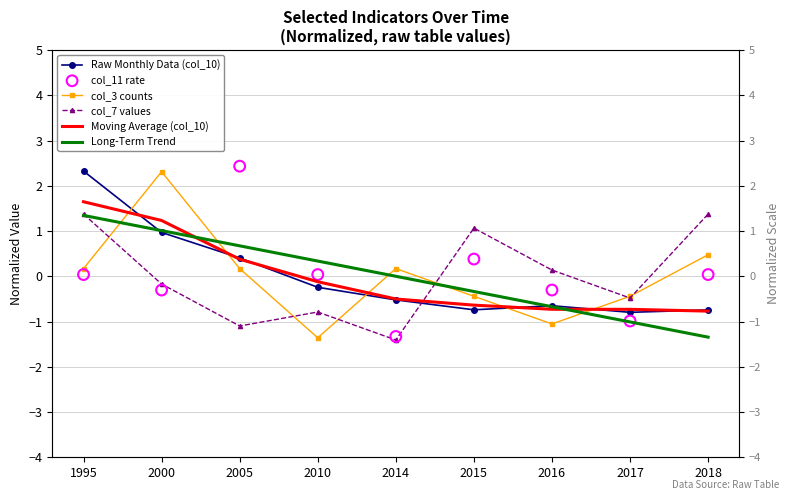

Which series reaches the maximum Y coordinate?

col_11 rate